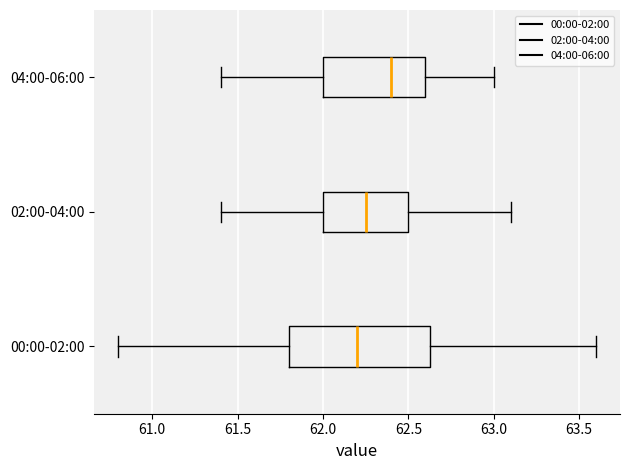

Reading bottom to top, read every box against the x-axis: the position of its median line, the range the box covers, and the ends of its whiskers. The values are not printed on the chart, so give them approximately, as read against the axis.

00:00-02:00: median 62.20, box 61.80 to 62.65, whiskers 60.80 to 63.60
02:00-04:00: median 62.25, box 62.00 to 62.50, whiskers 61.40 to 63.10
04:00-06:00: median 62.40, box 62.00 to 62.60, whiskers 61.40 to 63.00